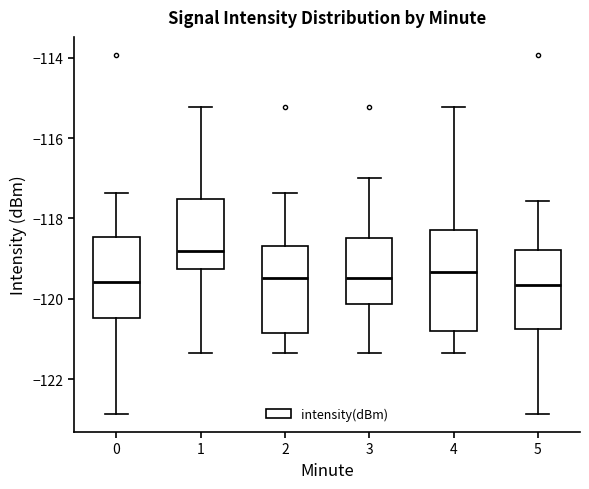

Comparing the boxes themselves (not the whiskers), which one is the tallest?

4